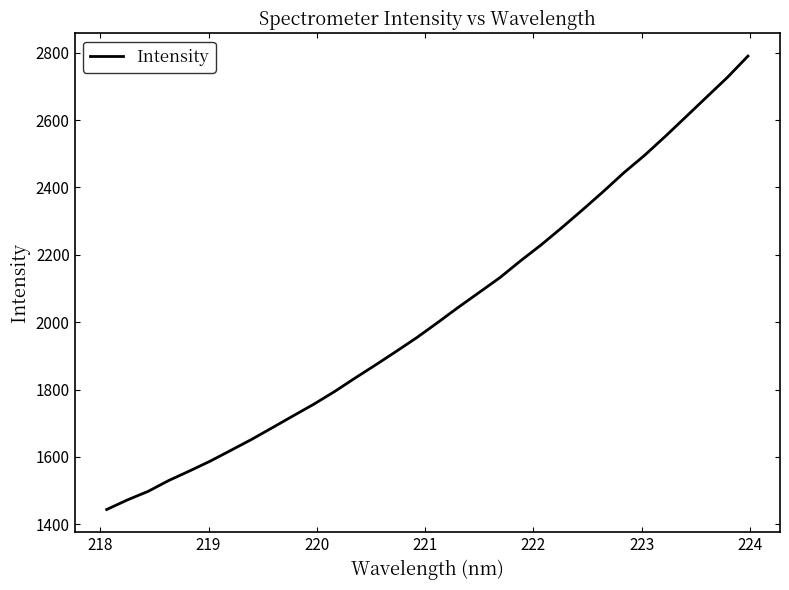

What is the minimum value shown in the chart?

1443.9